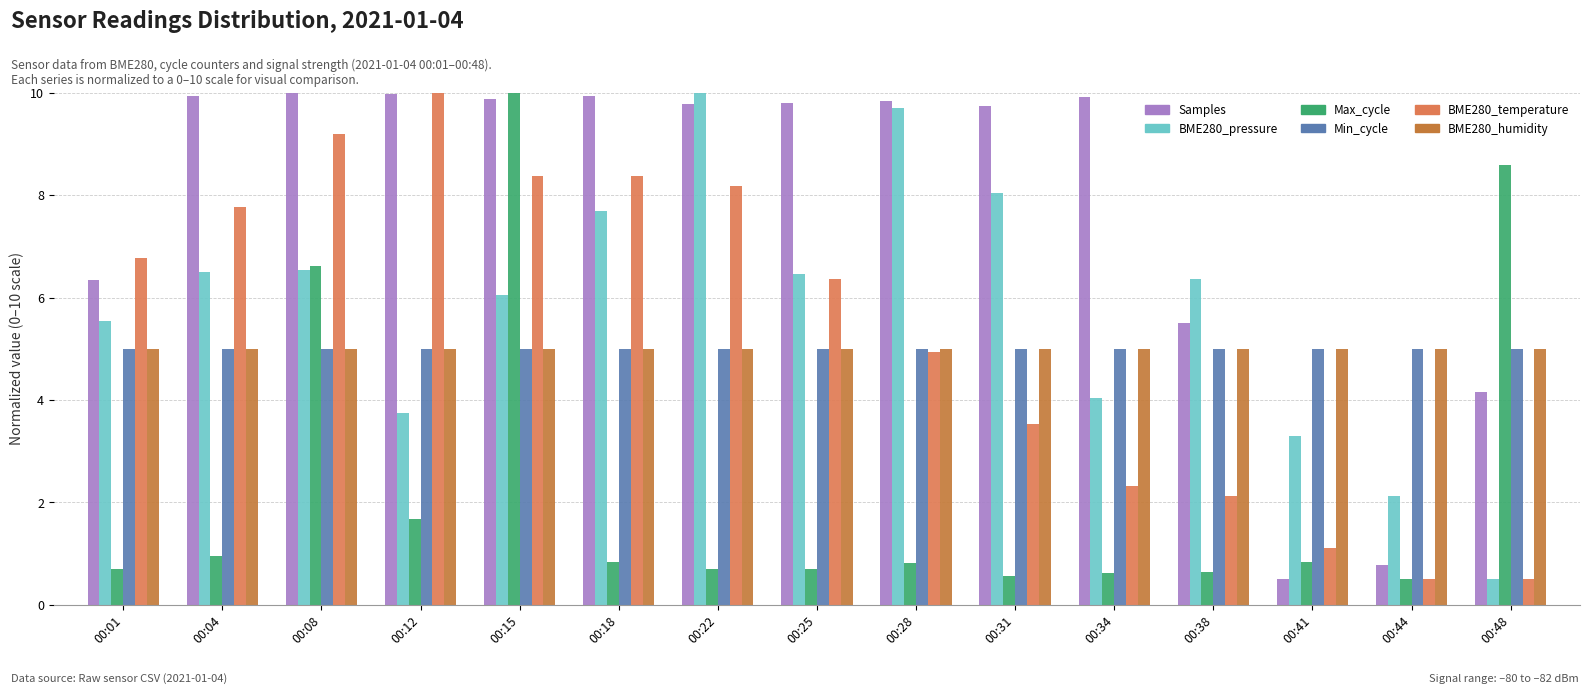

At how many categories does at least one series exceed 4?

15